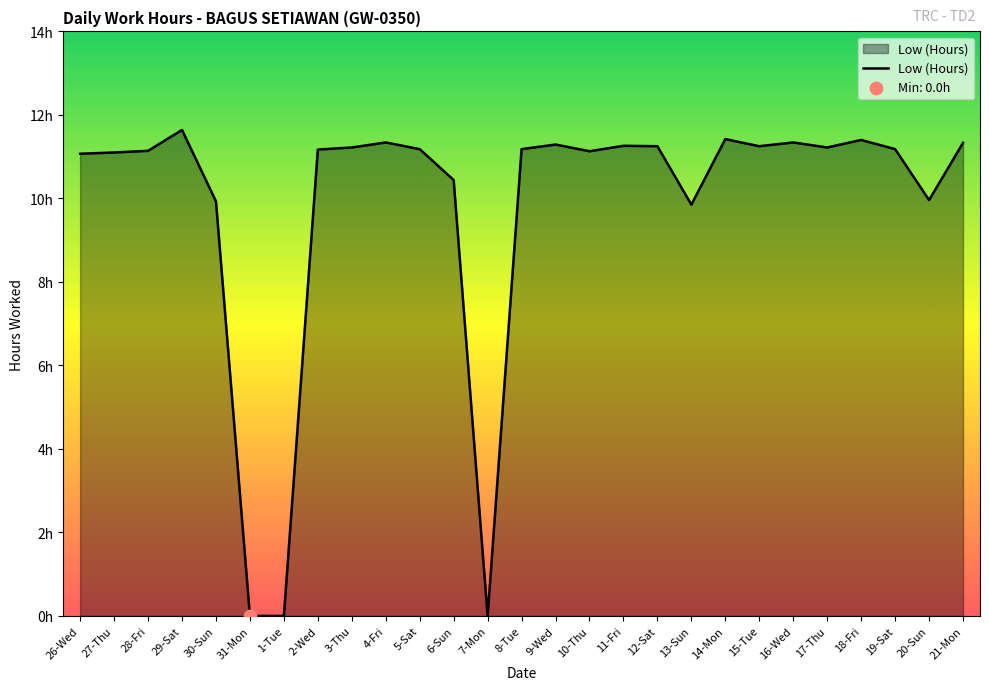

Approximately how many times larger is the value at 19-Sat compared to 8-Tue?

1.0